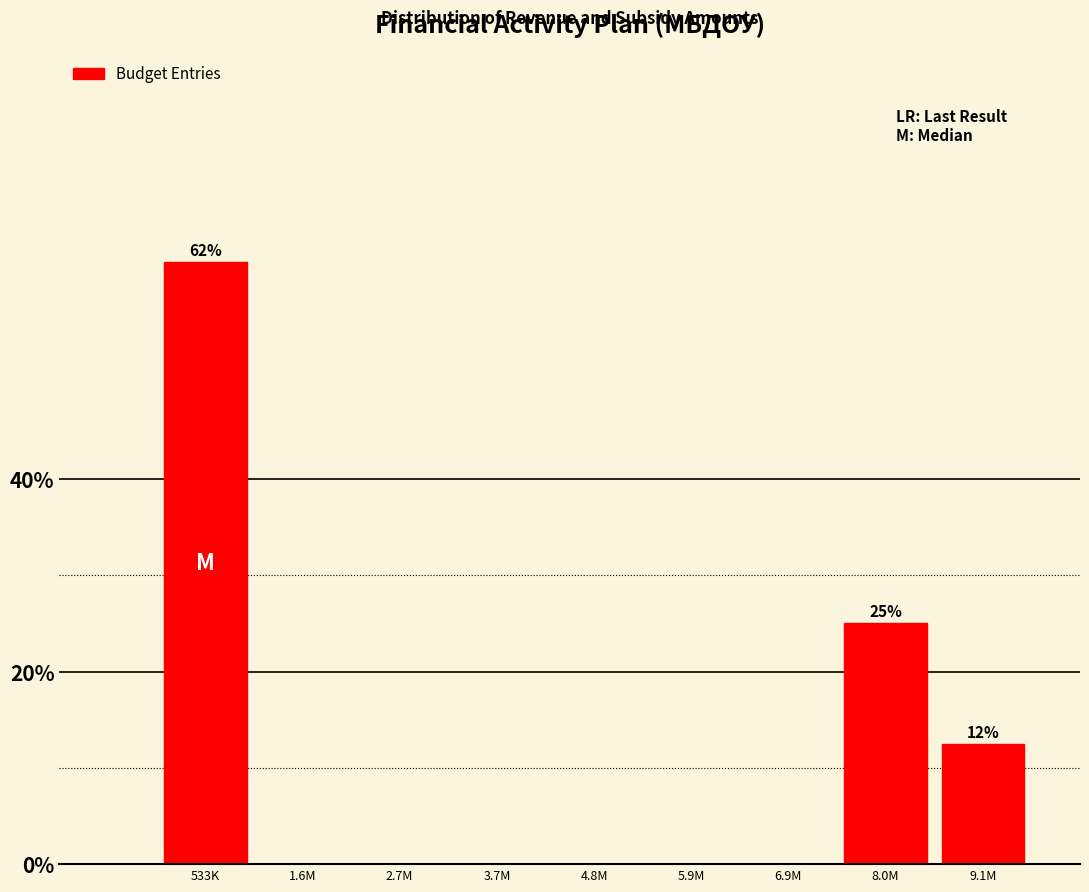

Reading right to left, what are all the values shown in this chart?

9.1M=12.5	8.0M=25.0	6.9M=0.0	5.9M=0.0	4.8M=0.0	3.7M=0.0	2.7M=0.0	1.6M=0.0	533K=62.5